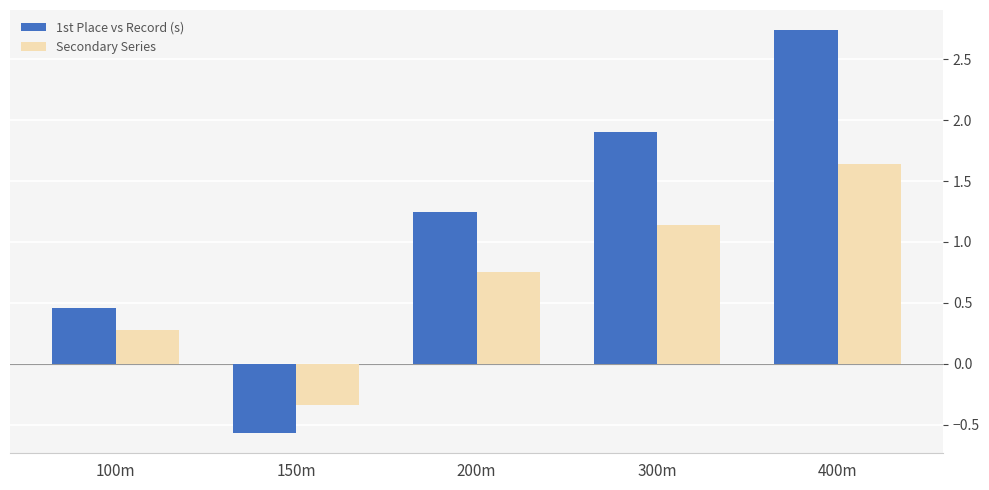

At which category does the chart reach its peak across all series?

400m